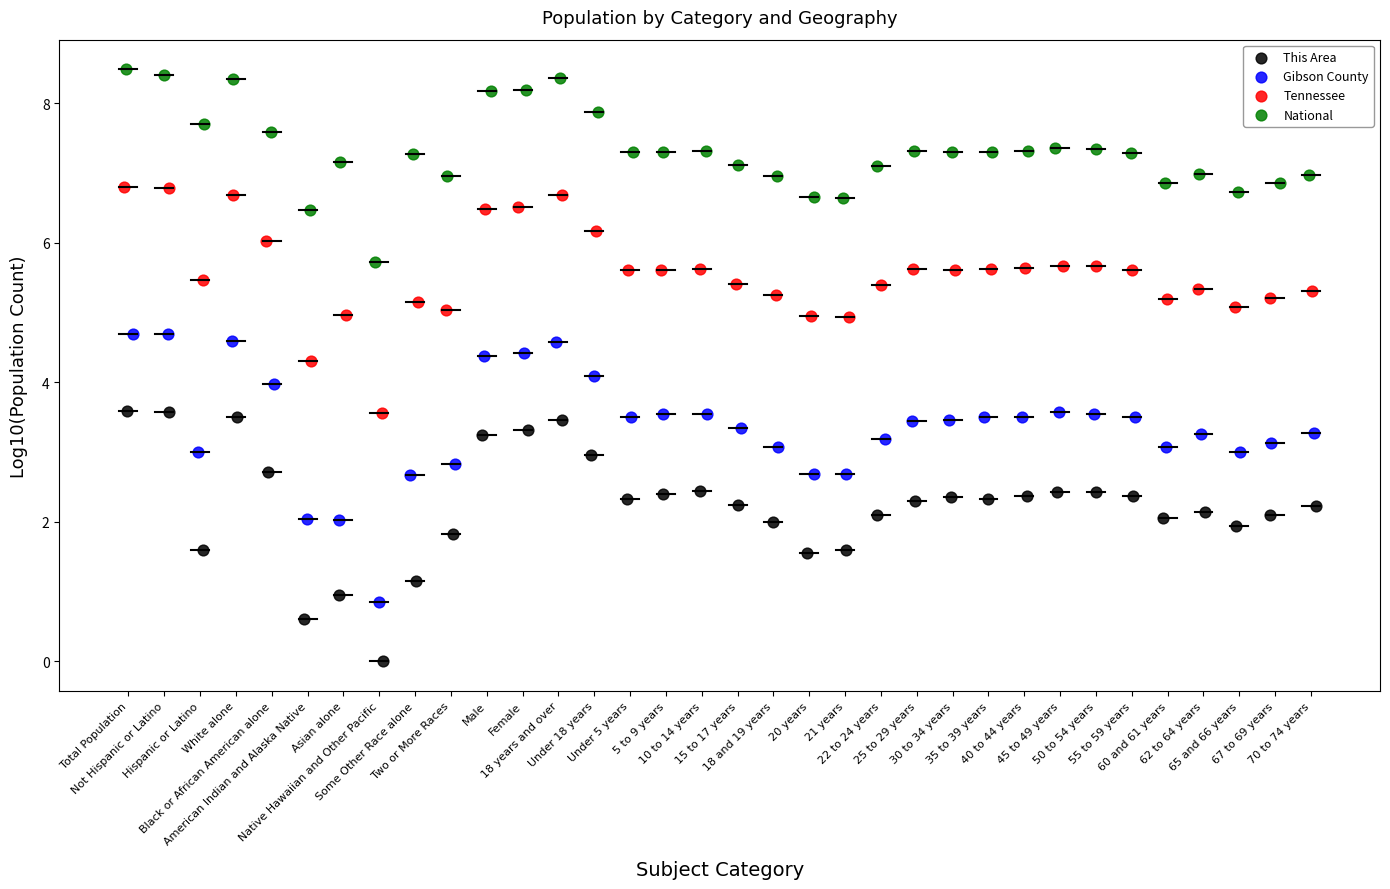

Which series has the largest Y range (max minus min)?

Gibson County